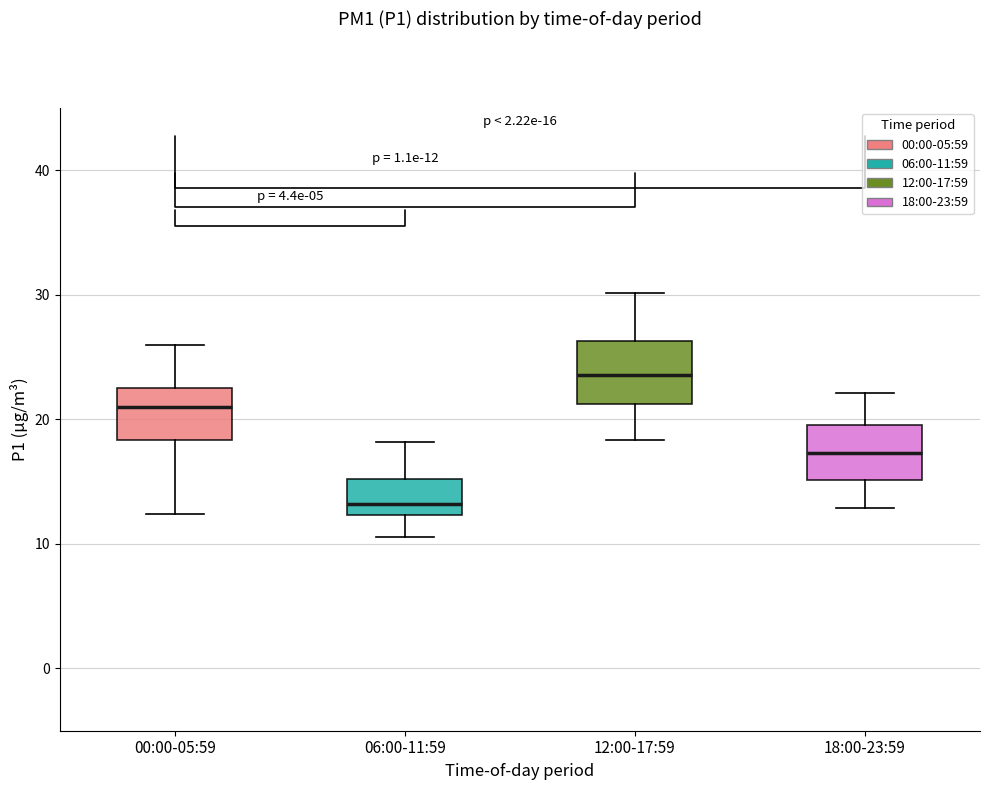

Which box has the highest median line?

12:00-17:59